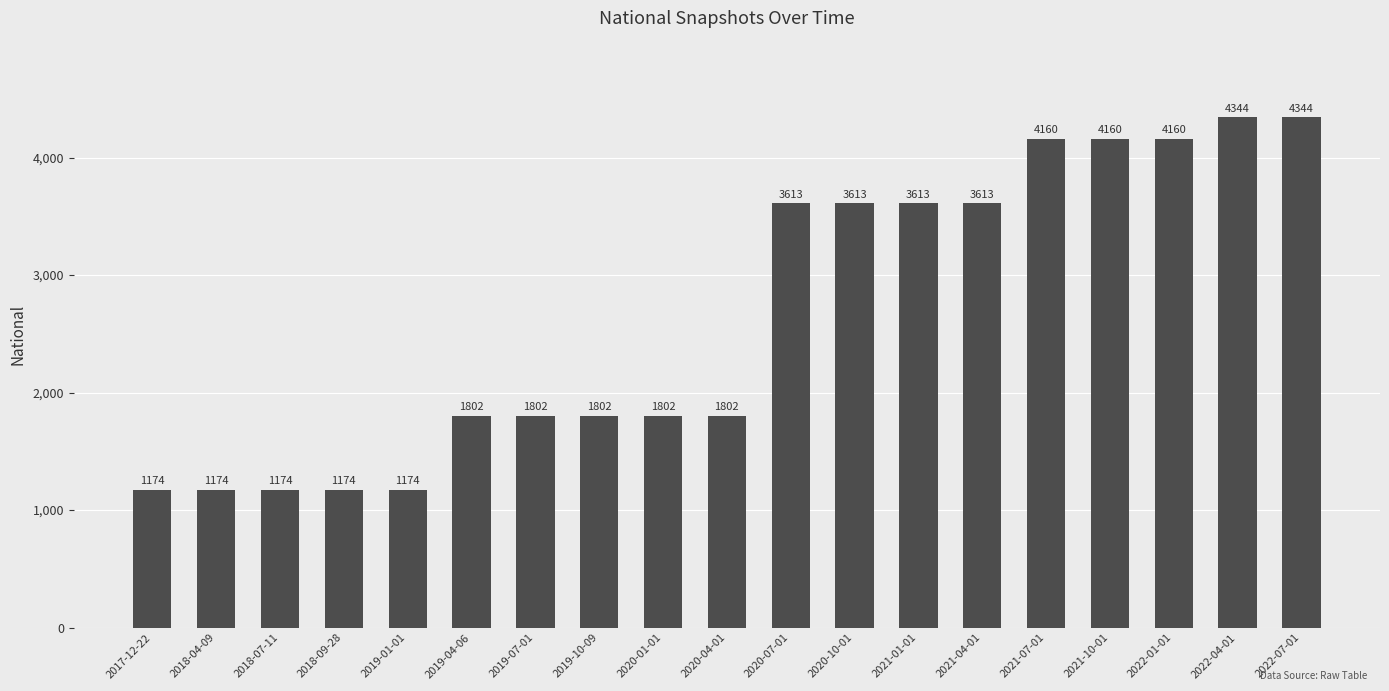

How many categories are shown in the chart?

19